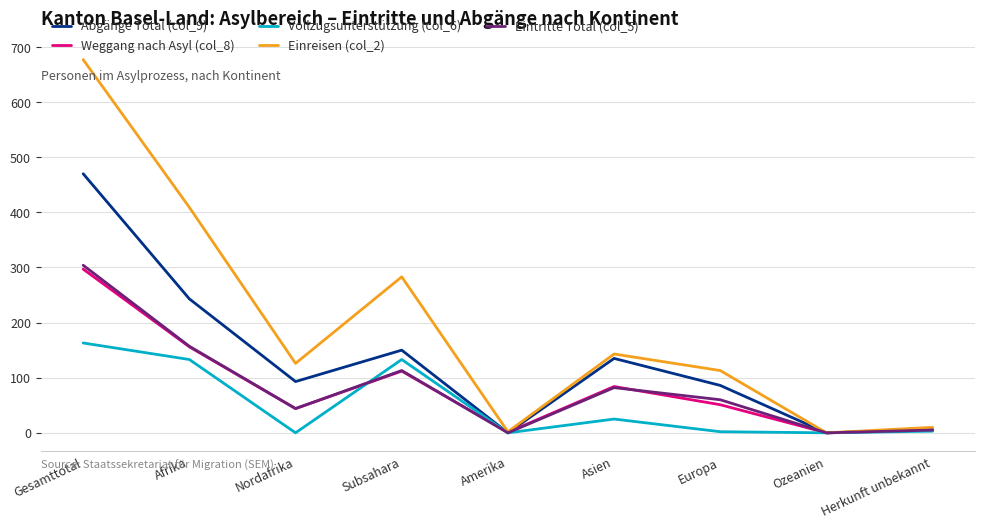

Where is the first local maximum for Einreisen (col_2)?

Subsahara